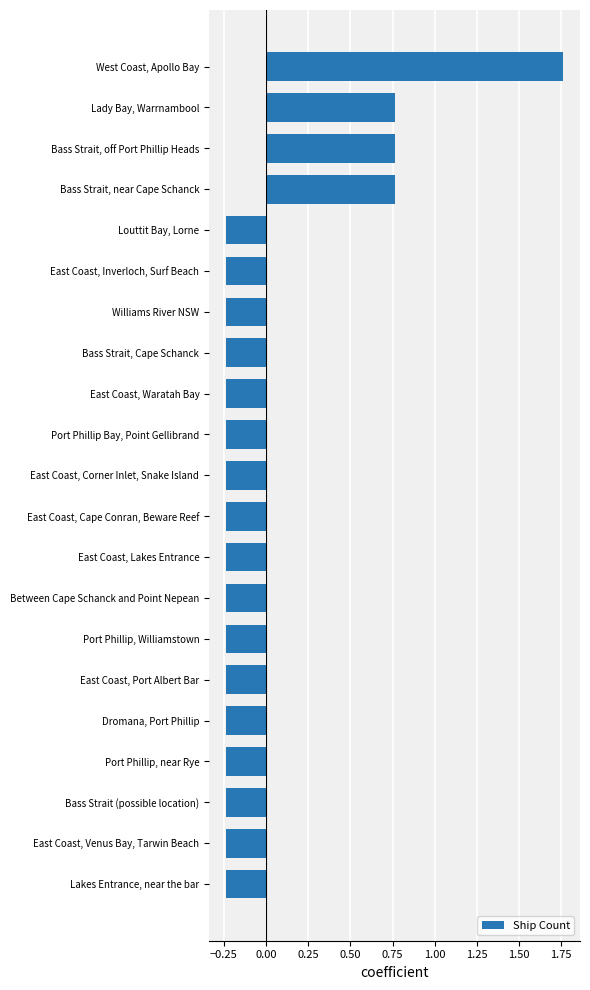

Does the chart contain any negative values?

Yes